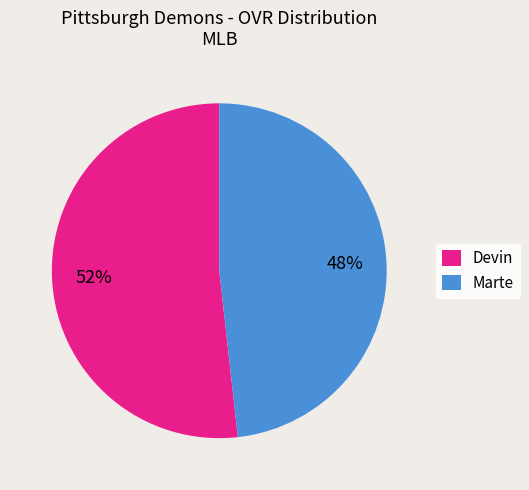

To the nearest percent, what is the difference between the largest and smallest slice percentages?

4%